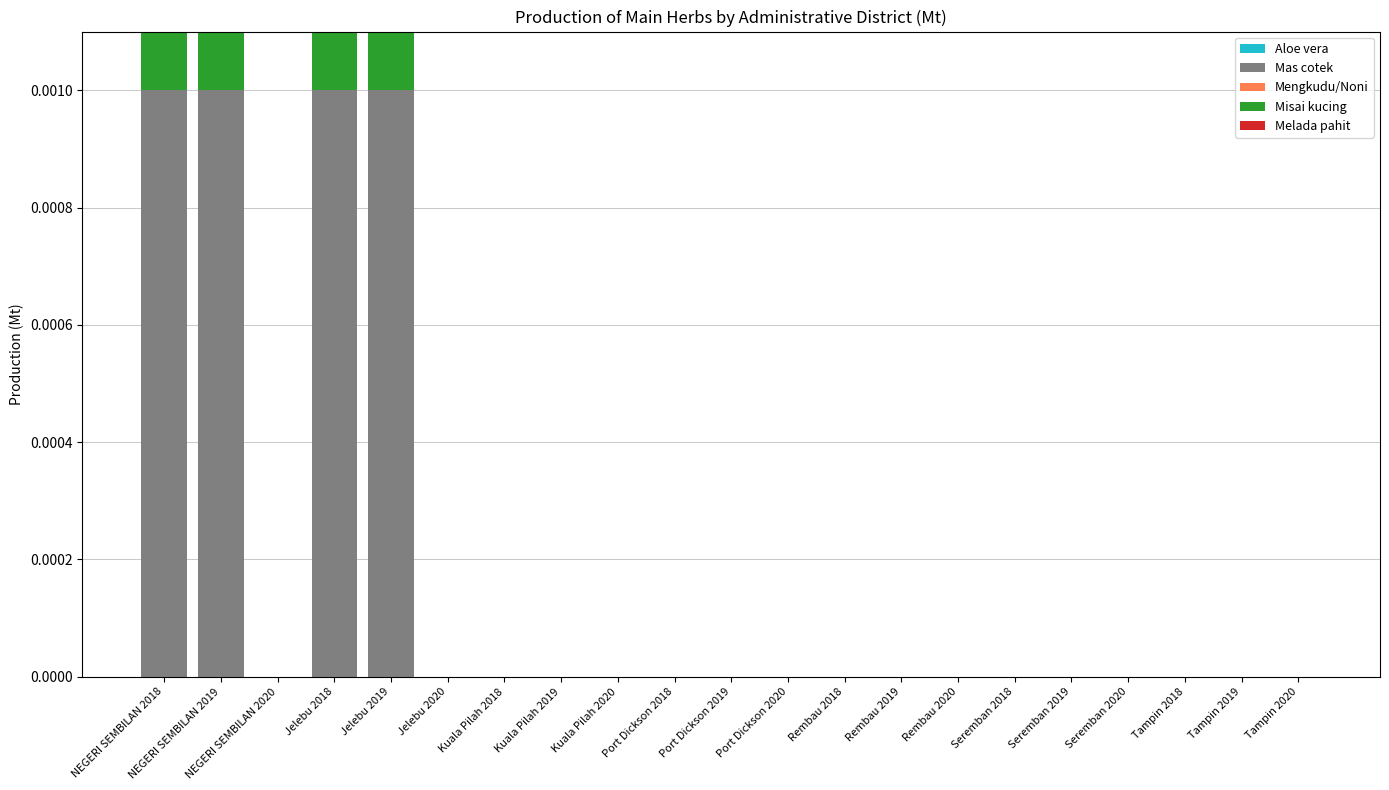

How many distinct data groups are displayed?

2